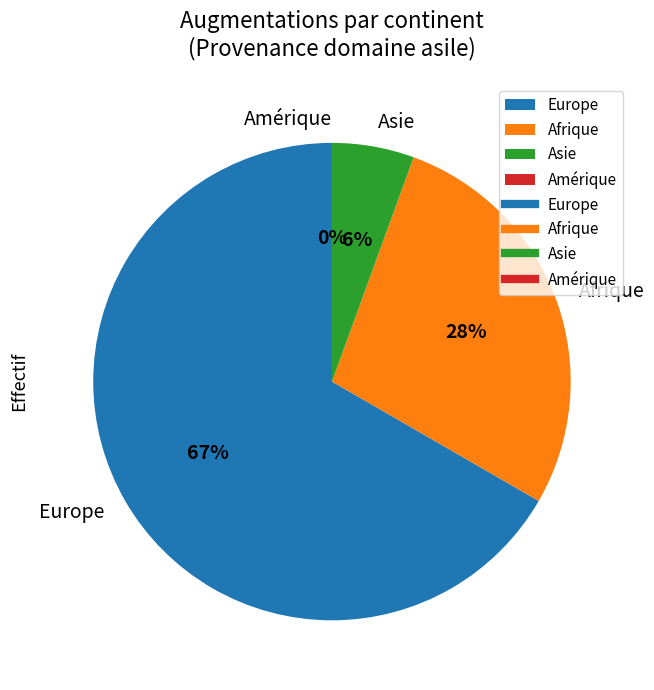

How much of the chart is everything except Amérique?

100.0%